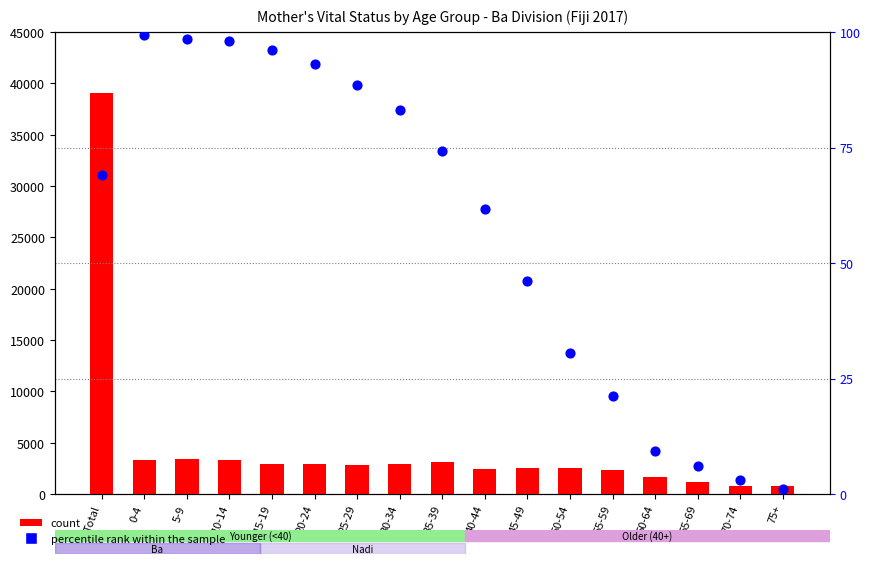

What are all the series names shown in the legend?

count, percentile rank within the sample